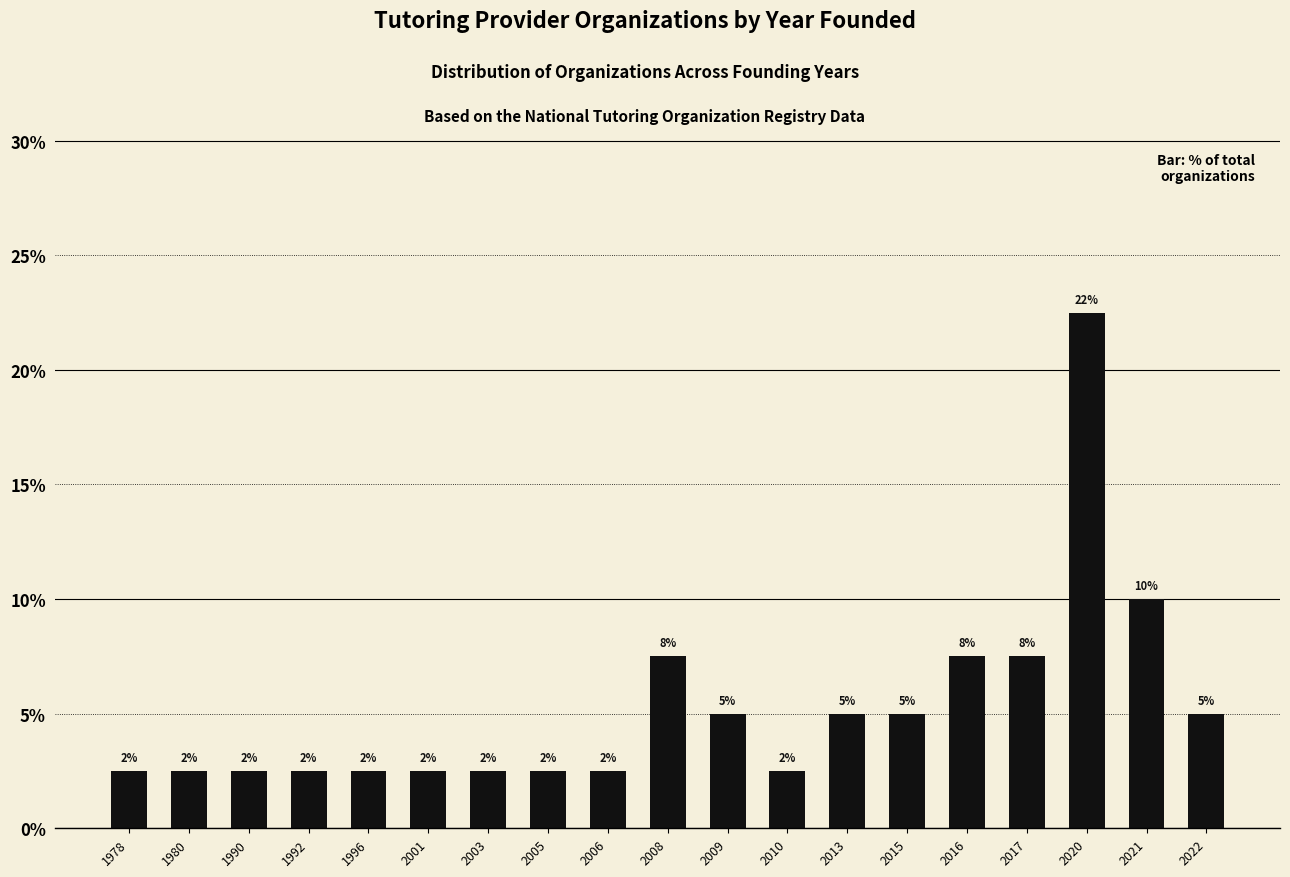

What is the change in value from 1992 to 2020?

+20.0